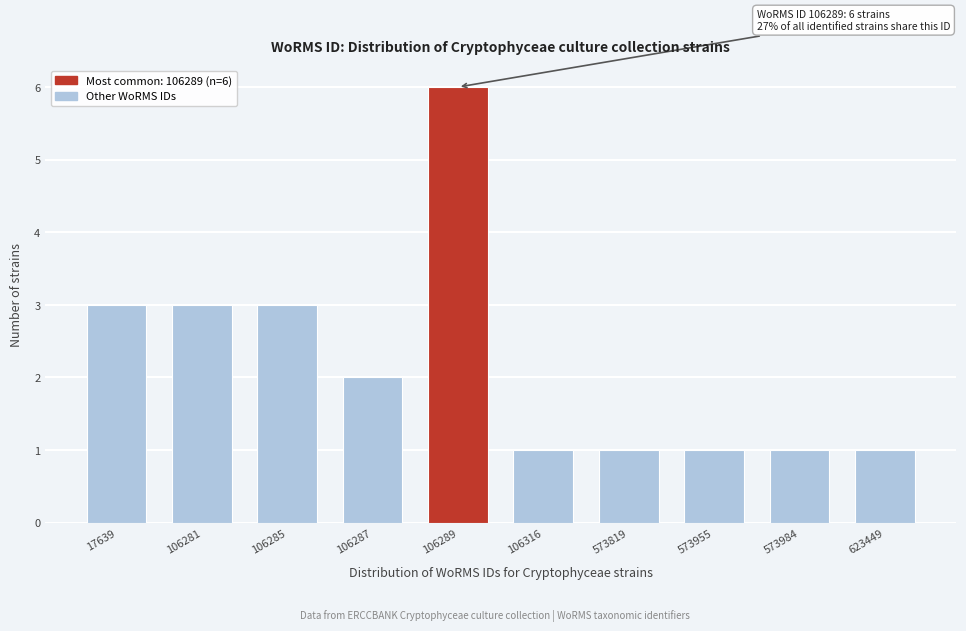

Reading right to left, transcribe all the data shown in this chart.

1	1	1	1	1	6	2	3	3	3